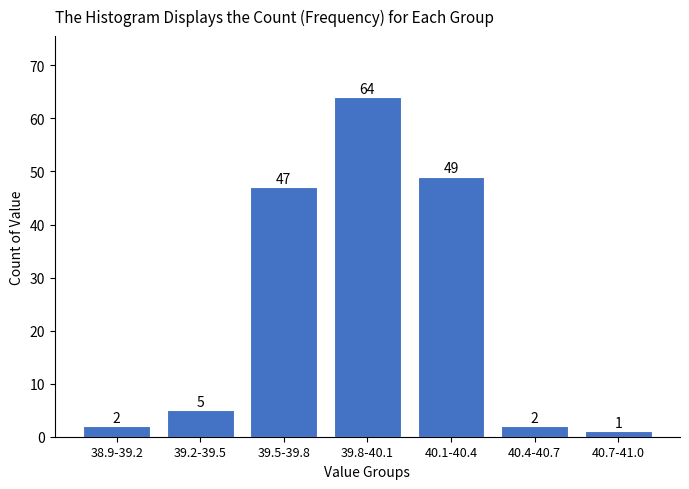

Reading left to right, what are all the values shown in this chart?

2	5	47	64	49	2	1